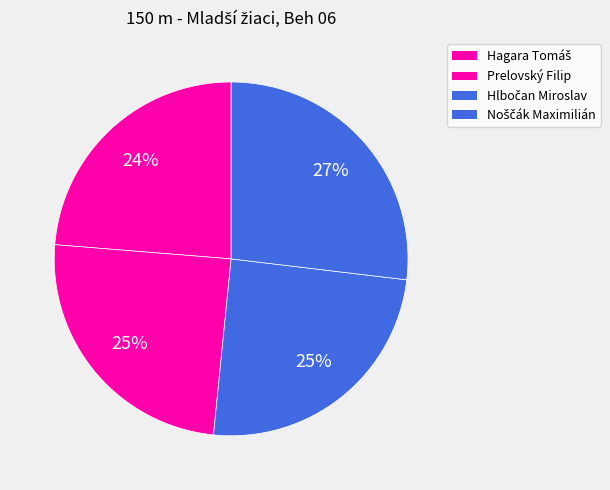

Which has a higher value, Prelovský Filip or Hagara Tomáš?

Prelovský Filip